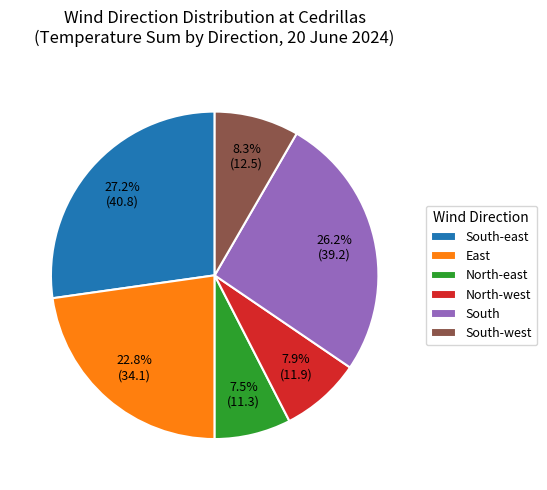

What portion of the pie excludes South?

73.8%